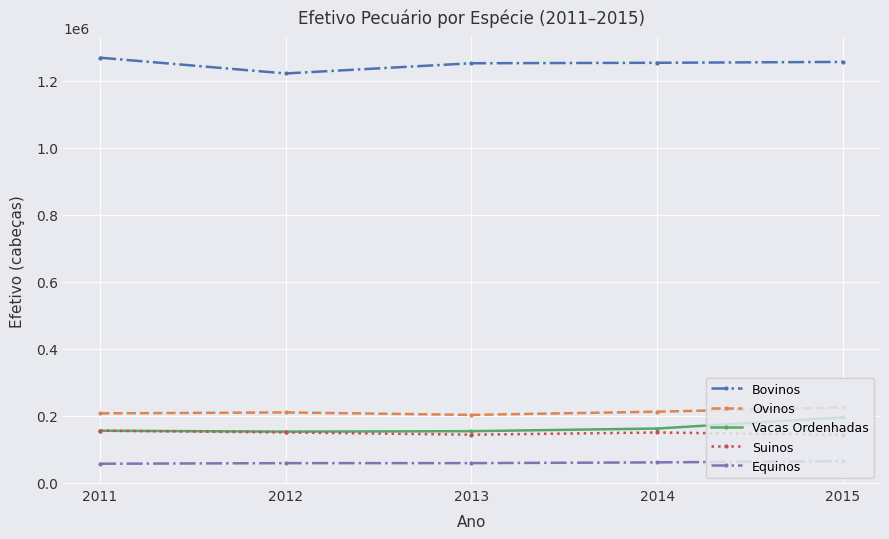

What is the sum of the Vacas Ordenhadas values at 2011 and 2014?

316355